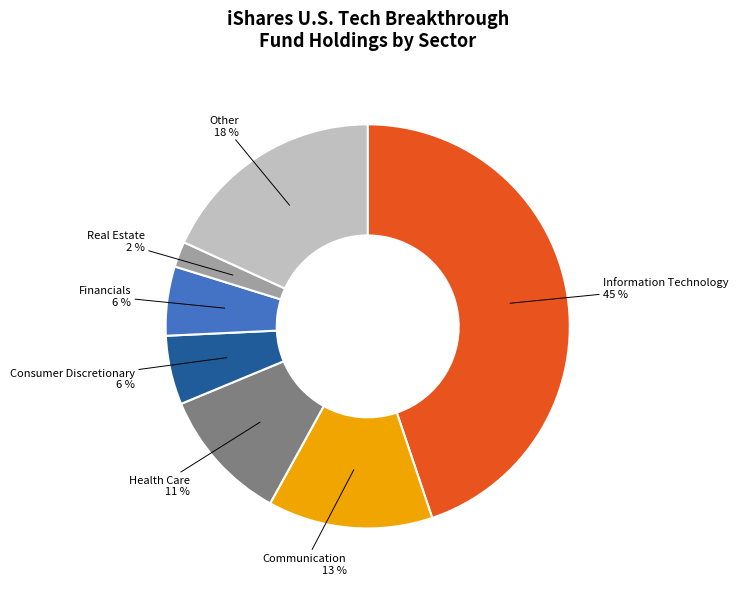

How many segments does this pie chart have?

7